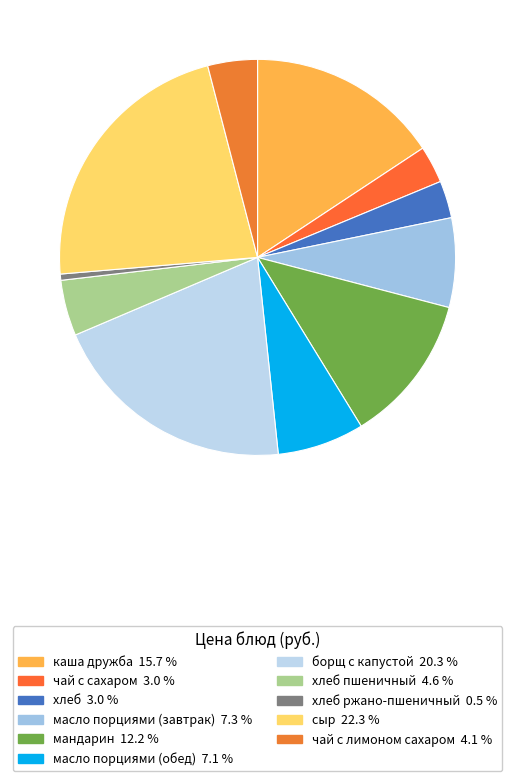

Which category has the biggest portion of the pie?

сыр